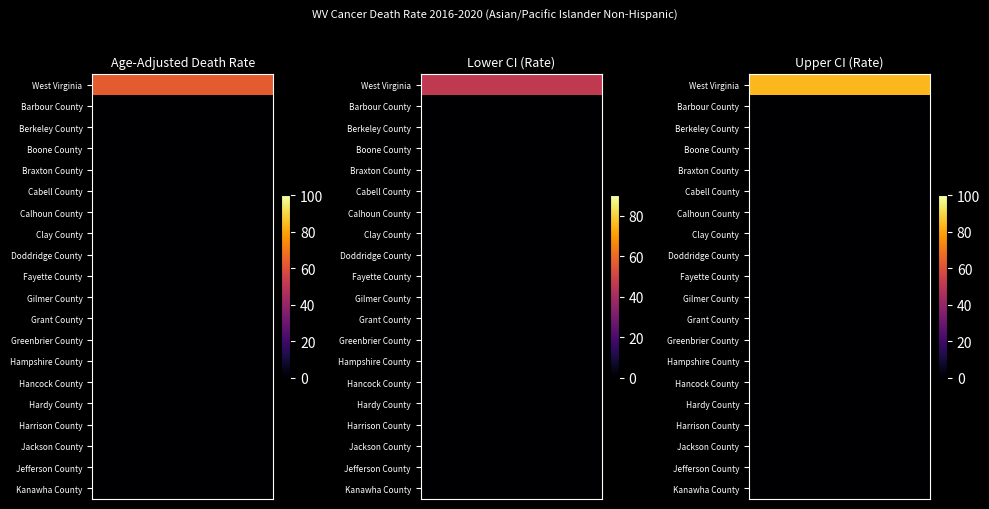

True or false: Gilmer County has a value of 0.0 at 0.

True